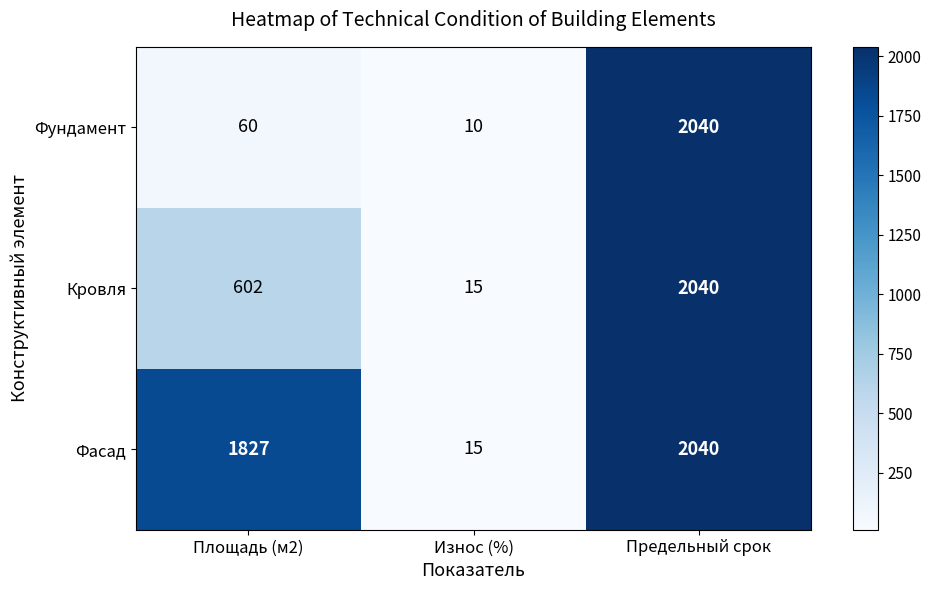

Reading left to right, extract all data points from this chart.

Фундамент: 60	10	2040
Кровля: 602	15	2040
Фасад: 1827	15	2040